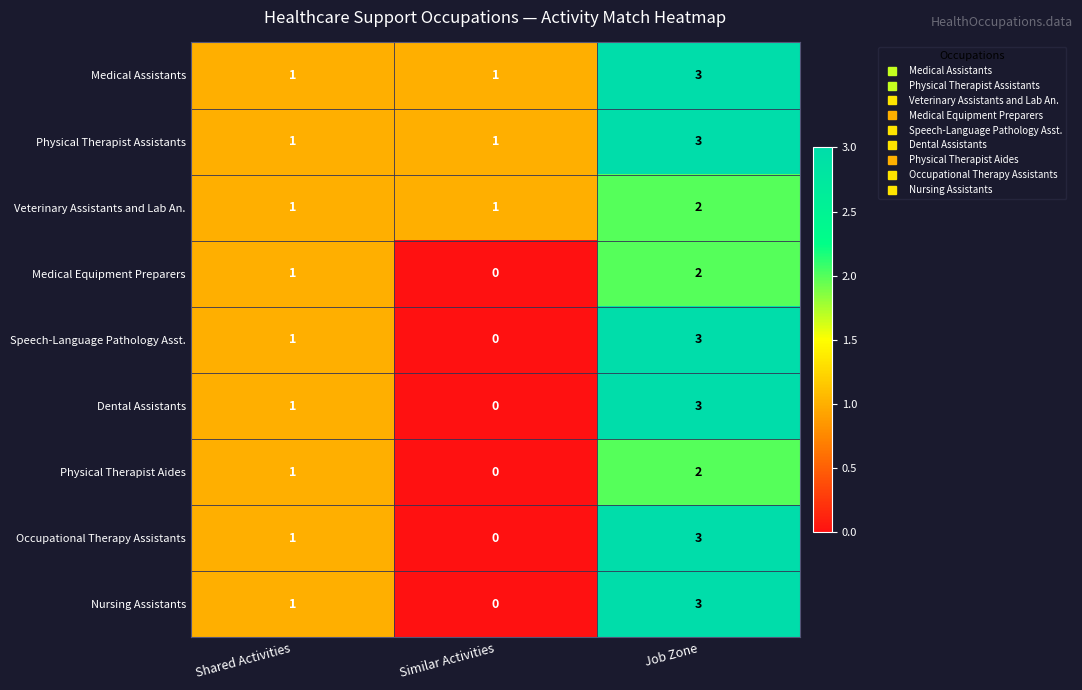

True or false: Physical Therapist Assistants has a value of 1 at Job Zone.

False